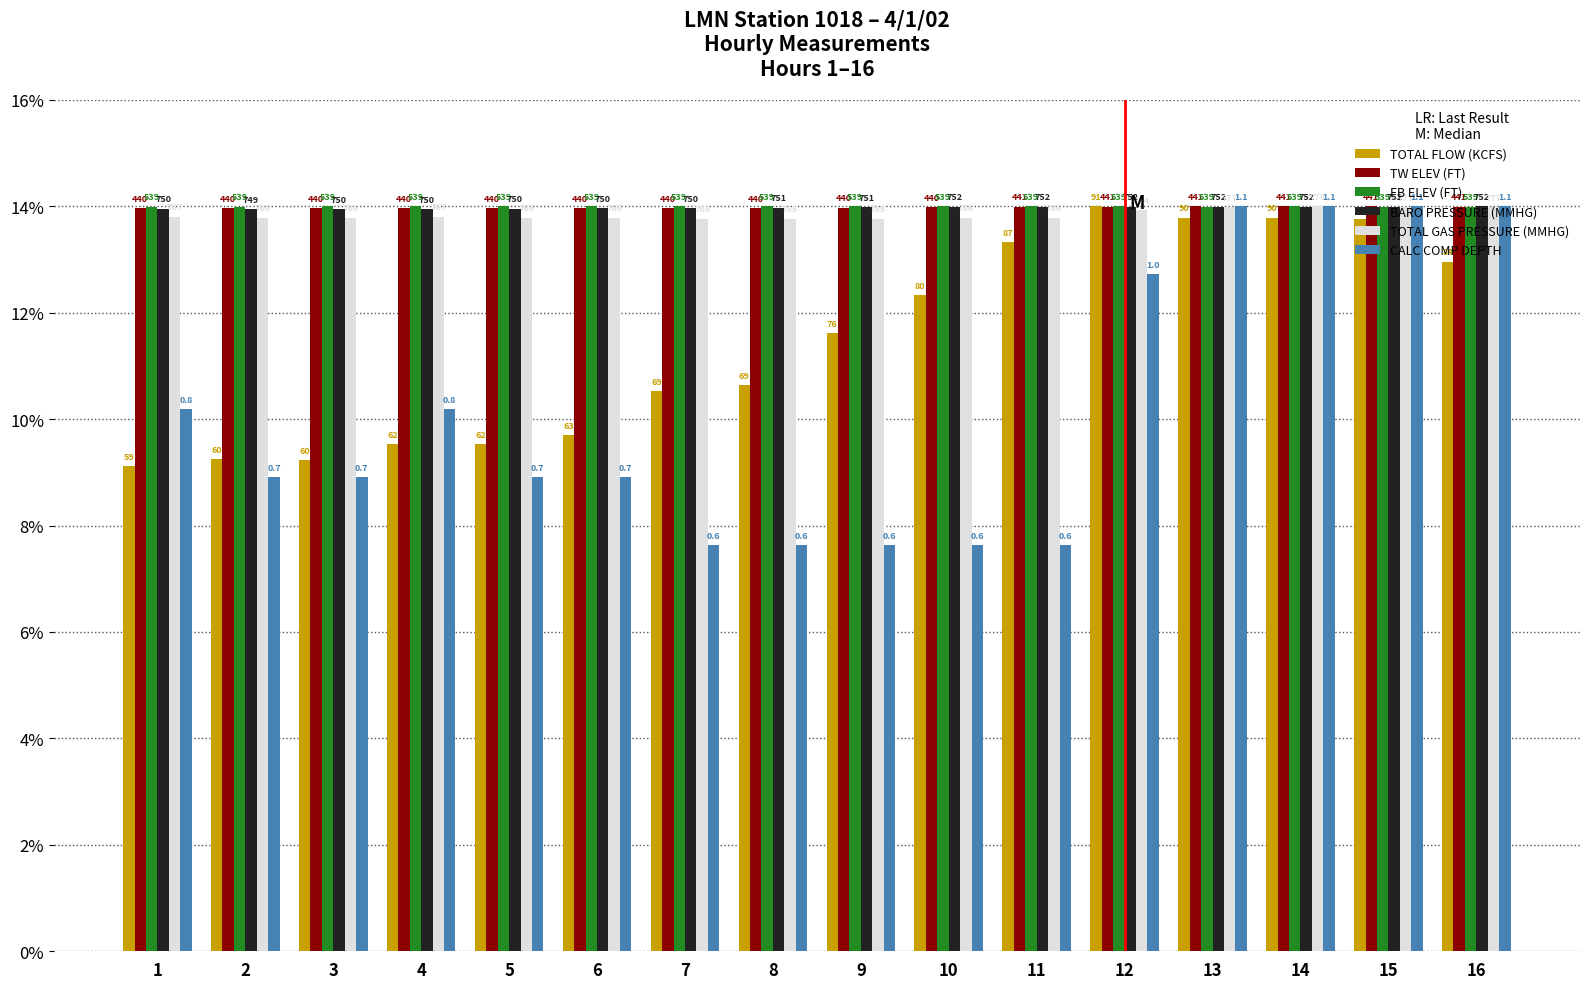

Reading left to right, what are all the values shown in this chart?

TOTAL FLOW (KCFS): 1=9.1	2=9.2	3=9.2	4=9.5	5=9.5	6=9.7	7=10.5	8=10.6	9=11.6	10=12.3	11=13.3	12=14.0	13=13.8	14=13.8	15=13.8	16=13.0
TW ELEV (FT): 1=14.0	2=14.0	3=14.0	4=14.0	5=14.0	6=14.0	7=14.0	8=14.0	9=14.0	10=14.0	11=14.0	12=14.0	13=14.0	14=14.0	15=14.0	16=14.0
FB ELEV (FT): 1=14.0	2=14.0	3=14.0	4=14.0	5=14.0	6=14.0	7=14.0	8=14.0	9=14.0	10=14.0	11=14.0	12=14.0	13=14.0	14=14.0	15=14.0	16=14.0
BARO PRESSURE (MMHG): 1=14.0	2=13.9	3=13.9	4=13.9	5=14.0	6=14.0	7=14.0	8=14.0	9=14.0	10=14.0	11=14.0	12=14.0	13=14.0	14=14.0	15=14.0	16=14.0
TOTAL GAS PRESSURE (MMHG): 1=13.8	2=13.8	3=13.8	4=13.8	5=13.8	6=13.8	7=13.8	8=13.8	9=13.8	10=13.8	11=13.8	12=13.9	13=14.0	14=14.0	15=14.0	16=14.0
CALC COMP DEPTH: 1=10.2	2=8.9	3=8.9	4=10.2	5=8.9	6=8.9	7=7.6	8=7.6	9=7.6	10=7.6	11=7.6	12=12.7	13=14.0	14=14.0	15=14.0	16=14.0